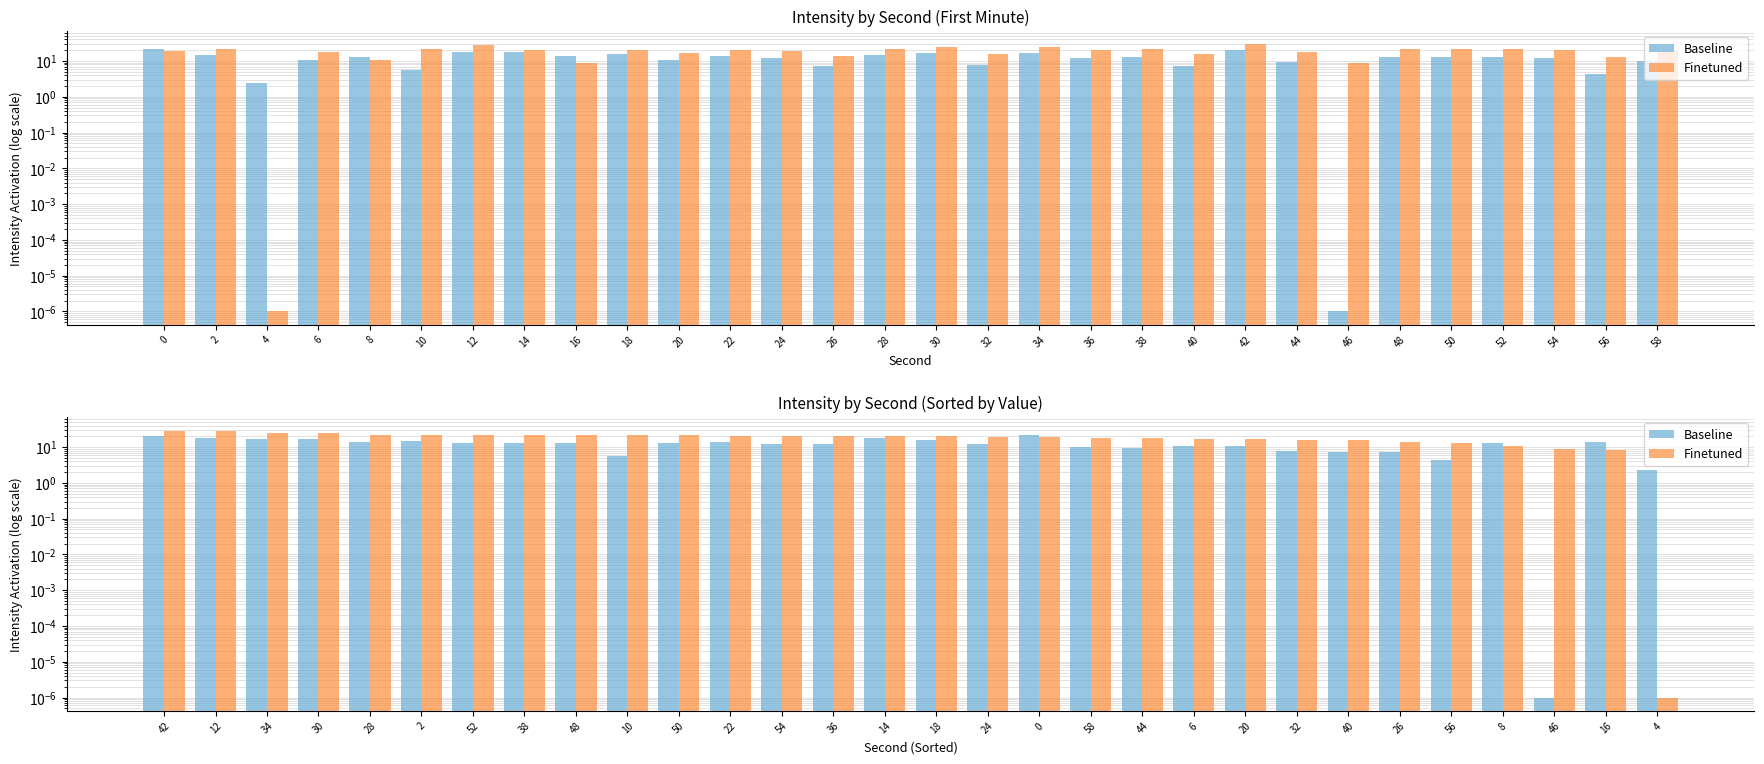

How many groups of bars are there?

30